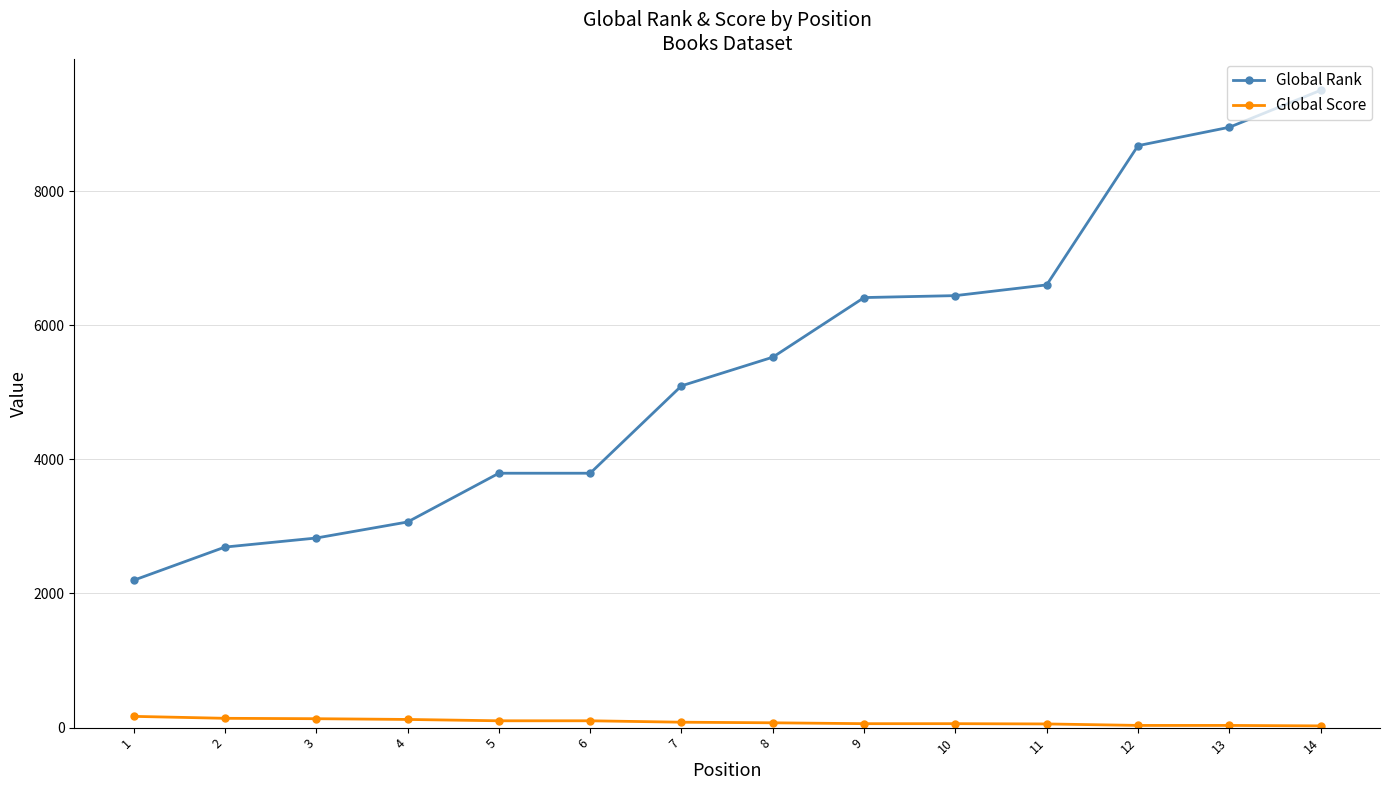

True or false: Global Score and Global Rank intersect in this chart.

False